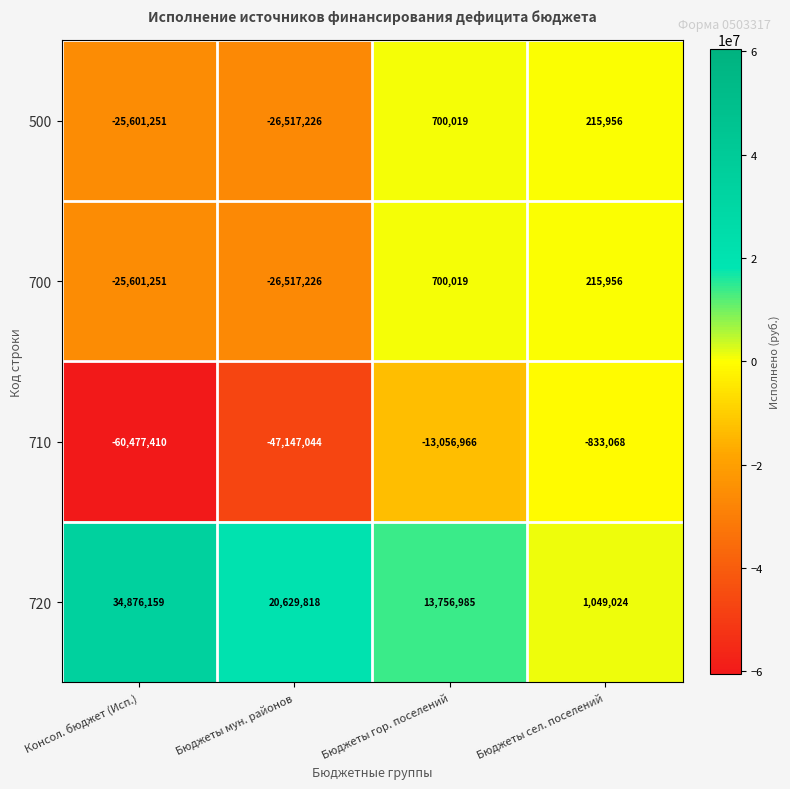

What is the difference between the maximum and second lowest values in the 720 series?

21119174